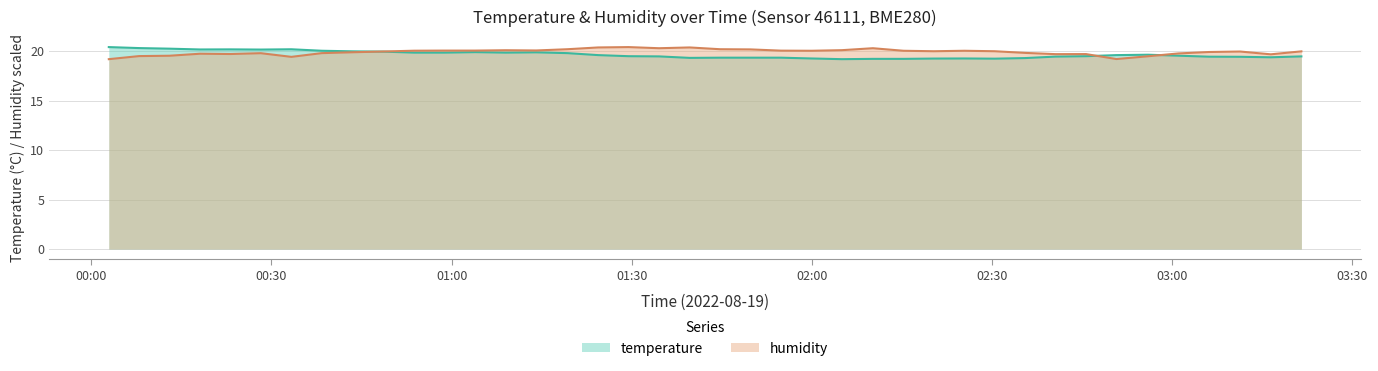

What position from the right is 2022-08-19T00:38:23?

33